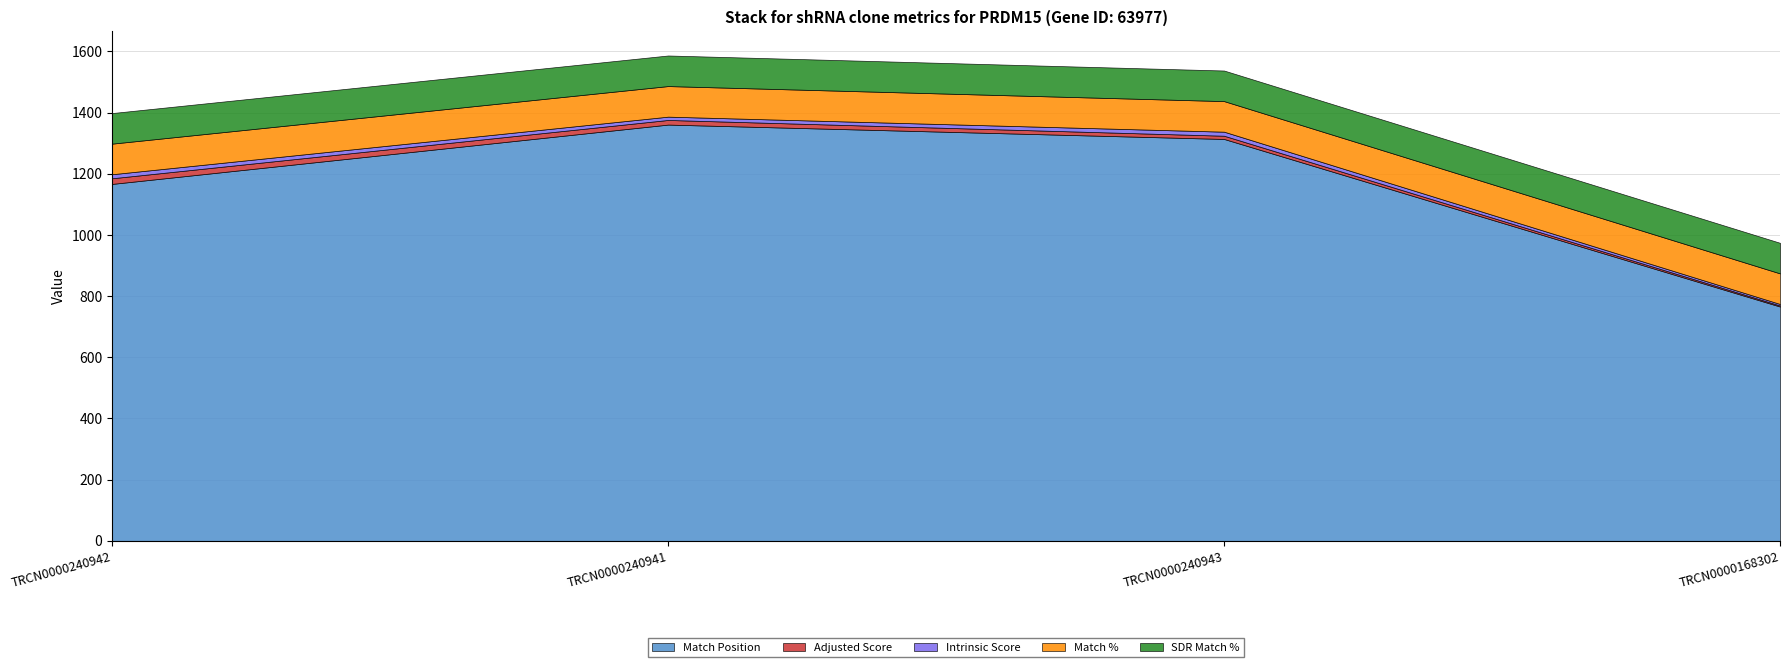

At which label does Intrinsic Score first exceed 13?

TRCN0000240942